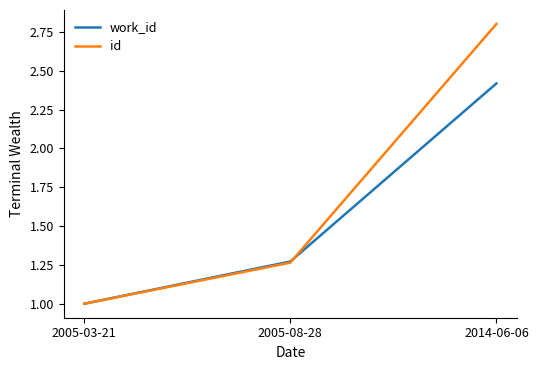

What is the sum of all id values?

5.1